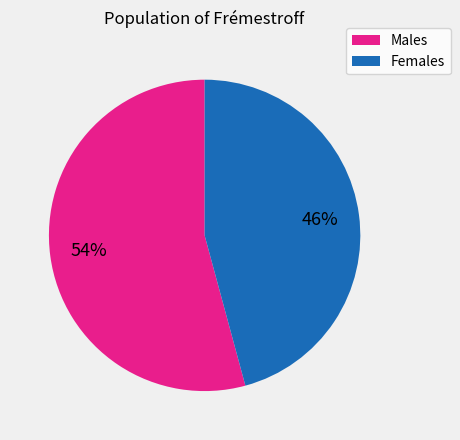

Which has a higher value, Females or Males?

Males